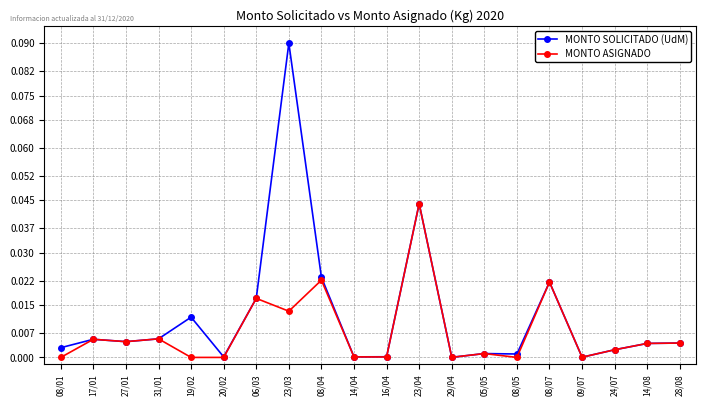

How many series are shown in this chart?

2